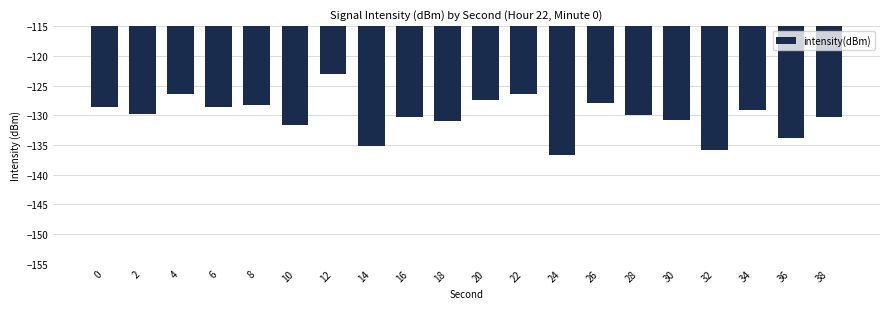

What is the value of the 2nd bar from the left?

-129.8